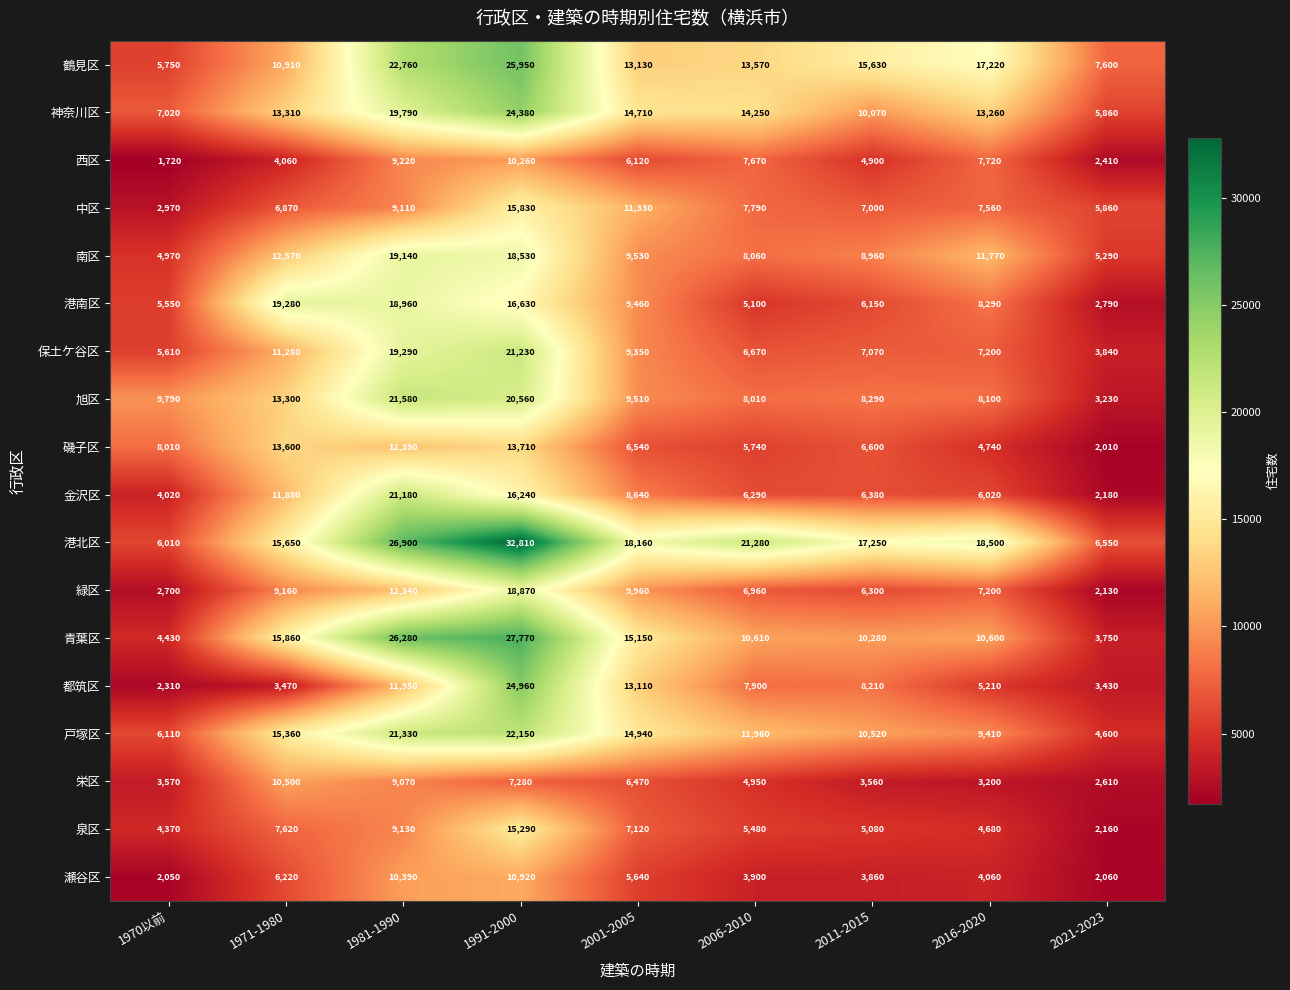

Which series changed the most between 1981-1990 and 2021-2023?

青葉区